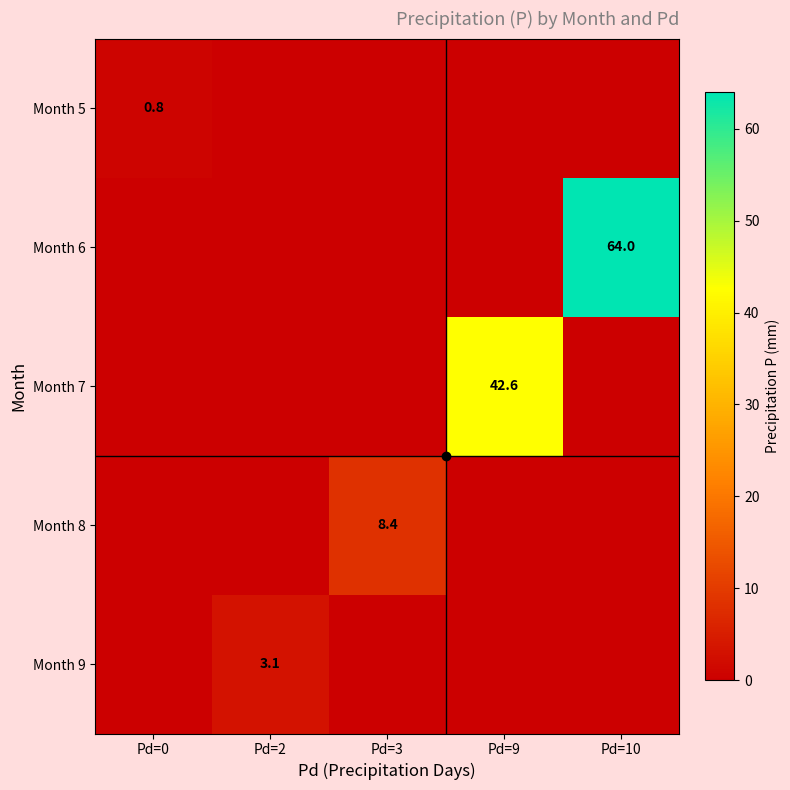

Which category has the lowest value across all series?

Pd=2